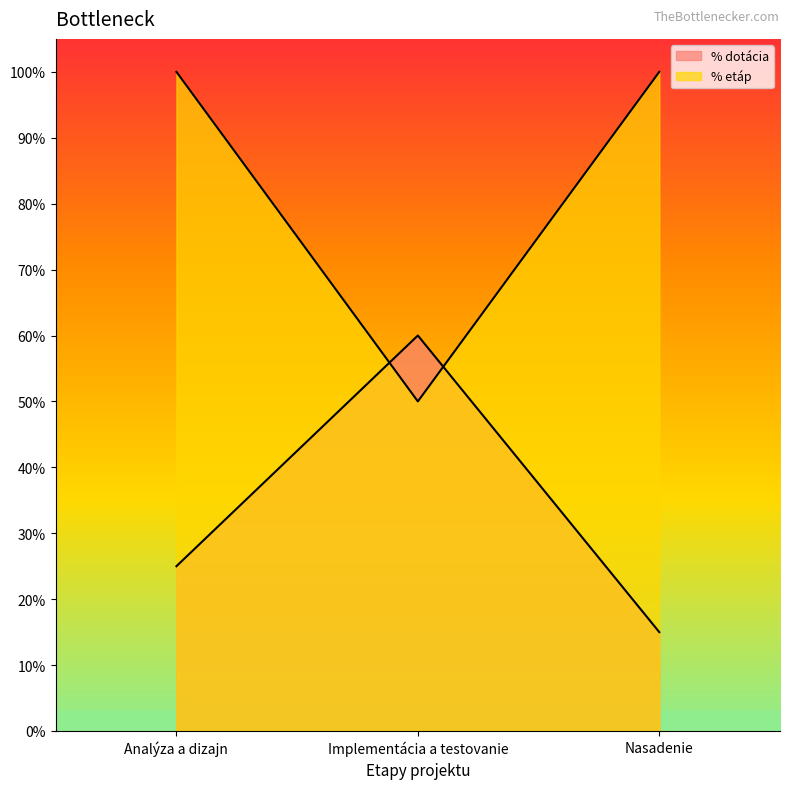

What is the difference between the highest and lowest values at Implementácia a testovanie?

0.1